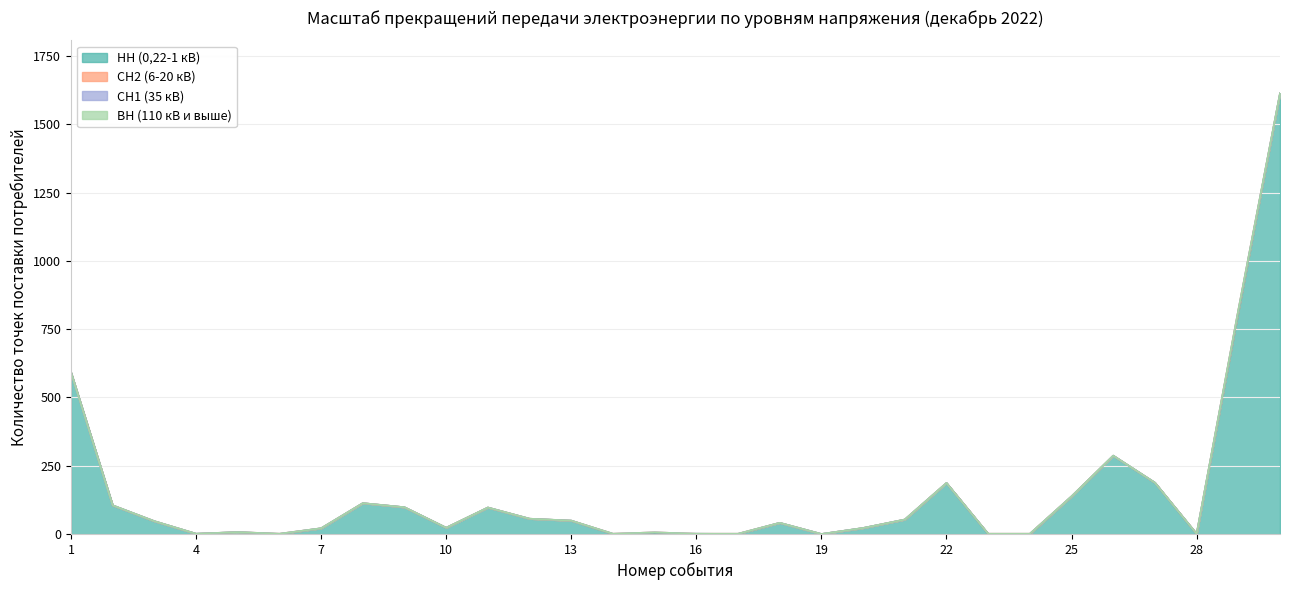

Which series has the largest total across all categories?

НН (0,22-1 кВ)